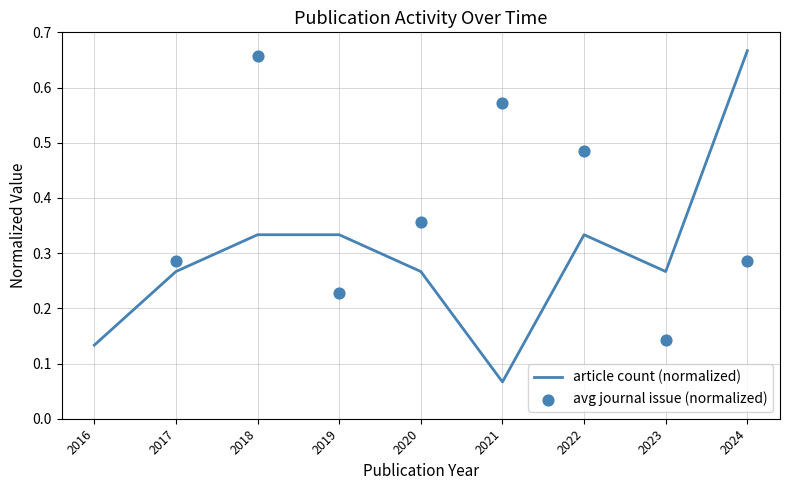

Which series contains the lowest Y value?

article count (normalized)